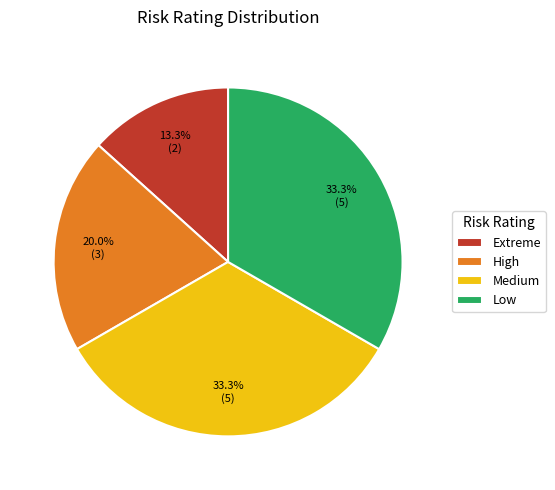

How many slices are in this pie chart?

4